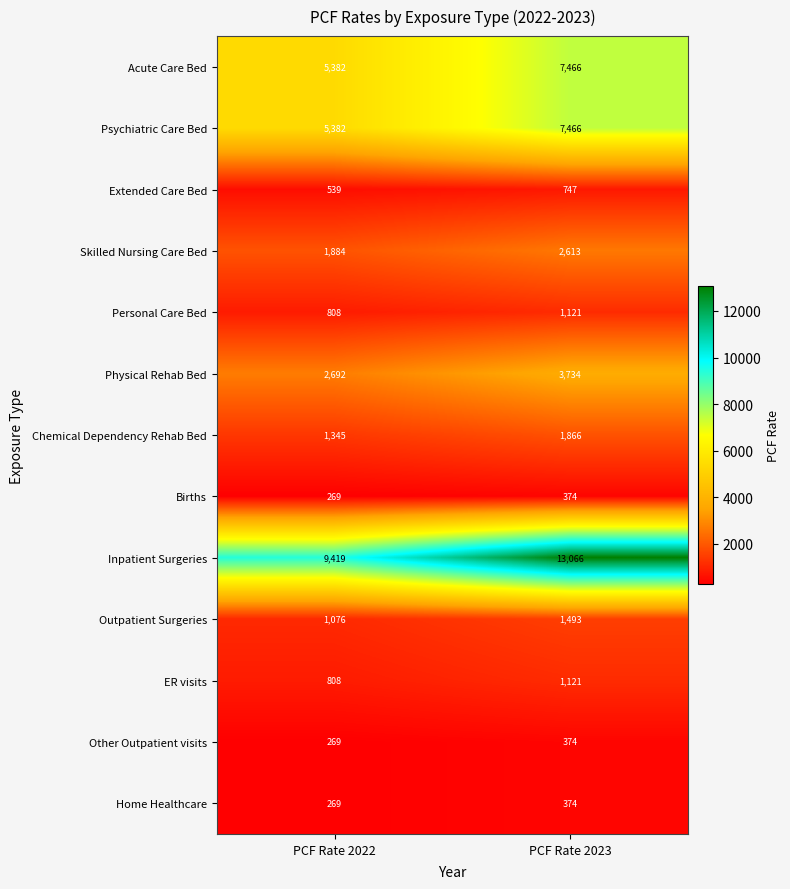

Which series has the widest spread of values?

Inpatient Surgeries